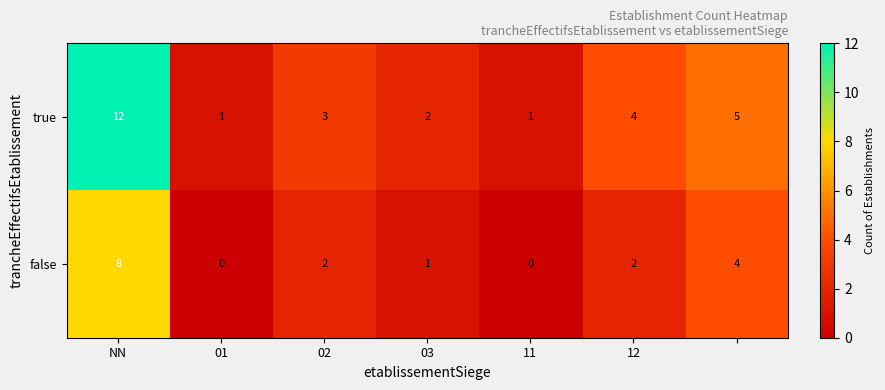

What is the difference between the second highest and second lowest values in the true series?

4